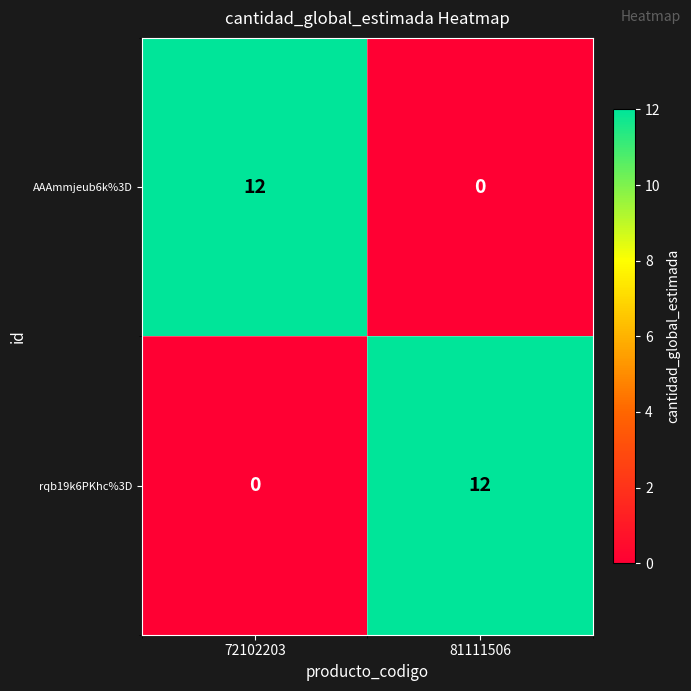

At 81111506, list the series in order from largest to smallest.

rqb19k6PKhc%3D, AAAmmjeub6k%3D